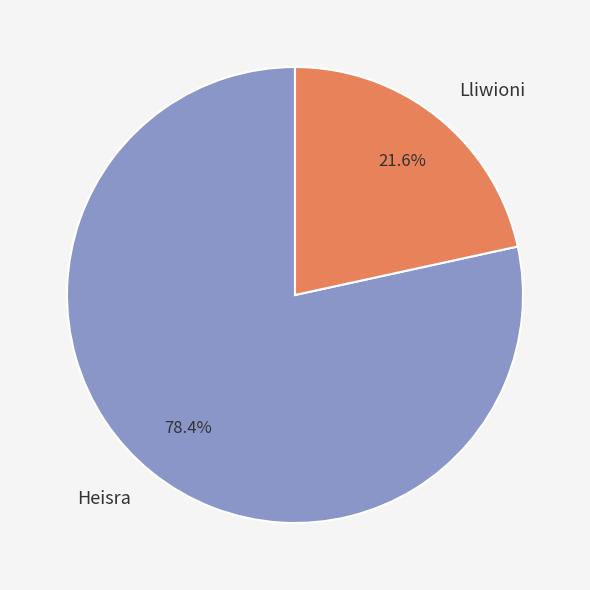

Between Lliwioni and Heisra, which is larger?

Heisra